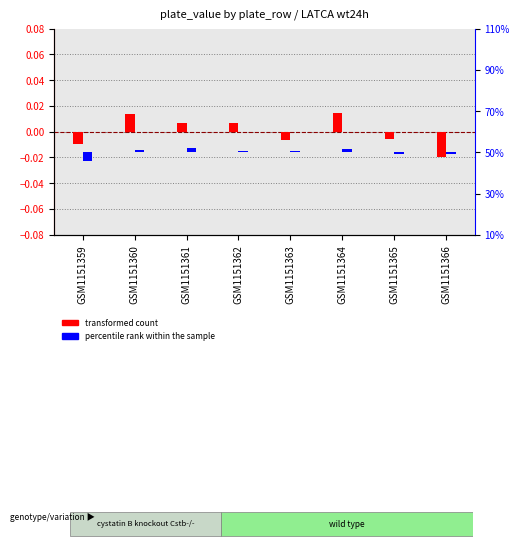

Reading left to right, extract all data points from this chart.

transformed count: GSM1151359=-0.0	GSM1151360=0.0	GSM1151361=0.0	GSM1151362=0.0	GSM1151363=-0.0	GSM1151364=0.0	GSM1151365=-0.0	GSM1151366=-0.0
percentile rank within the sample: GSM1151359=-4.4	GSM1151360=1.1	GSM1151361=2.2	GSM1151362=0.5	GSM1151363=0.7	GSM1151364=1.4	GSM1151365=-0.7	GSM1151366=-0.8